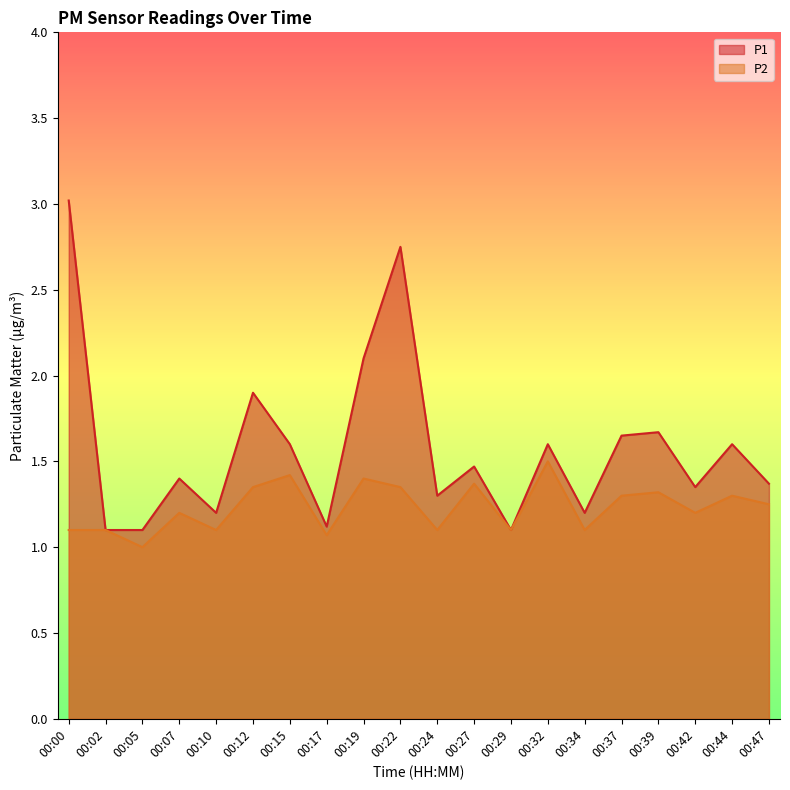

True or false: P2 and P1 intersect in this chart.

False